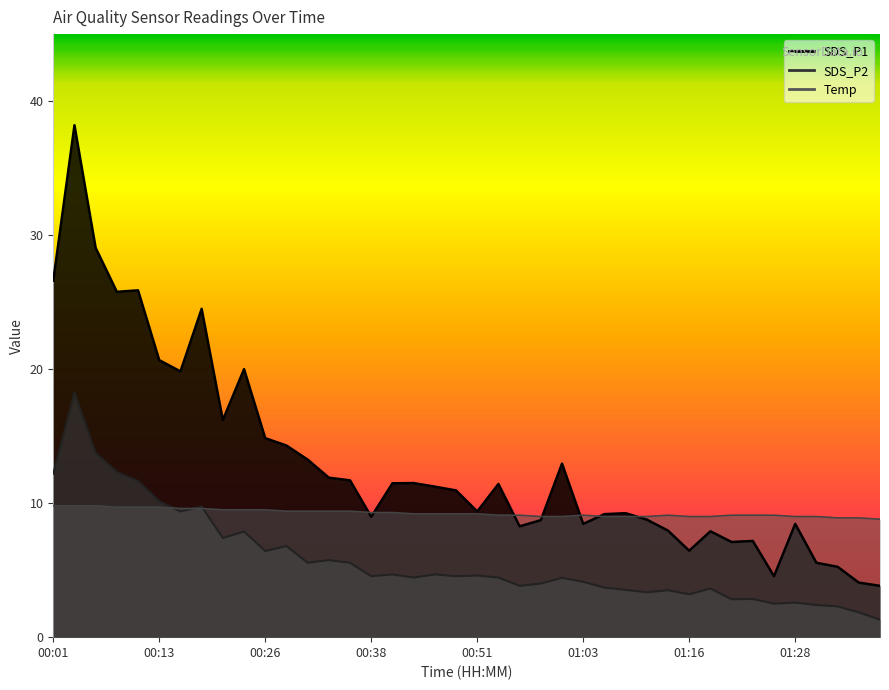

Where is the first local minimum for SDS_P2?

00:16